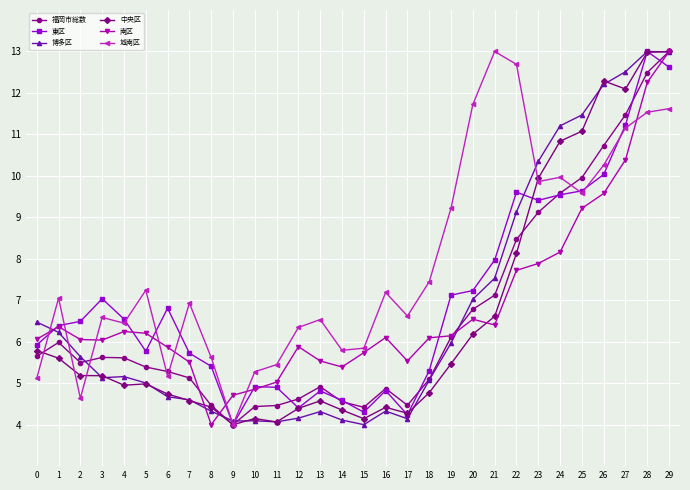

After their last crossing, which series has the higher values: 中央区 or 城南区?

中央区